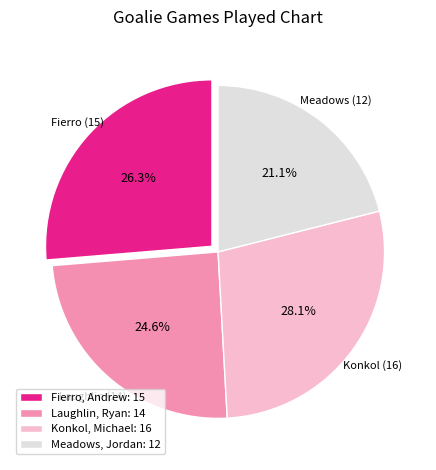

How many slices are in this pie chart?

4